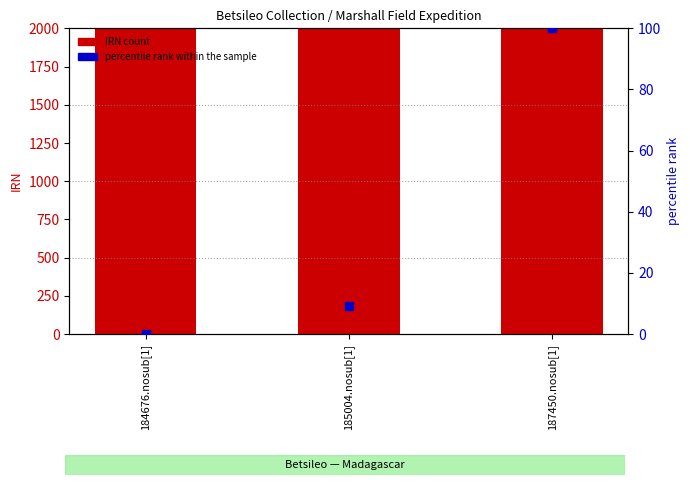

Which series has the largest total across all categories?

IRN count